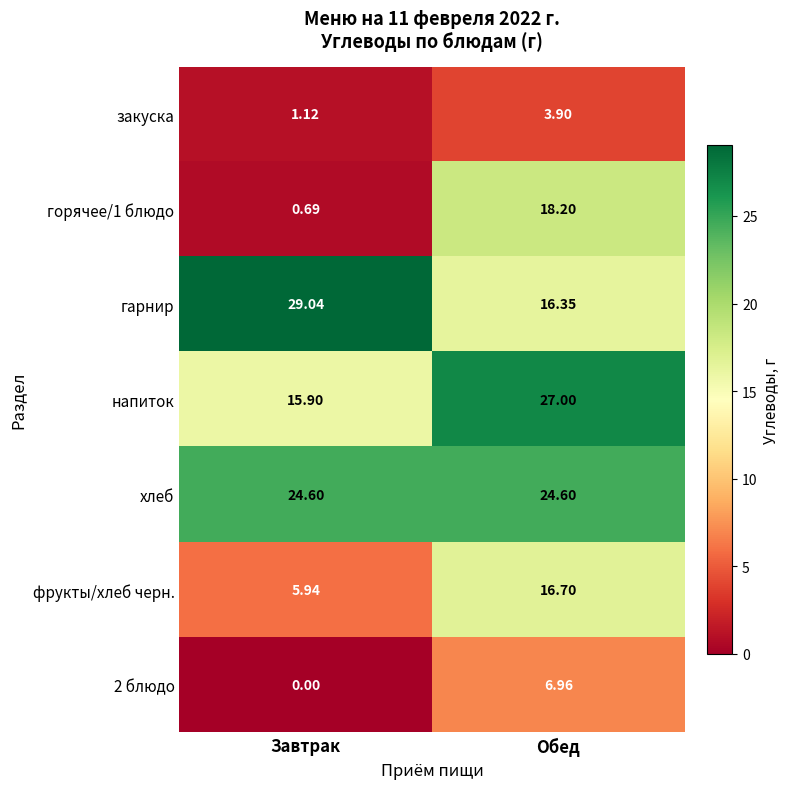

Which category has the highest value in the гарнир series?

Завтрак